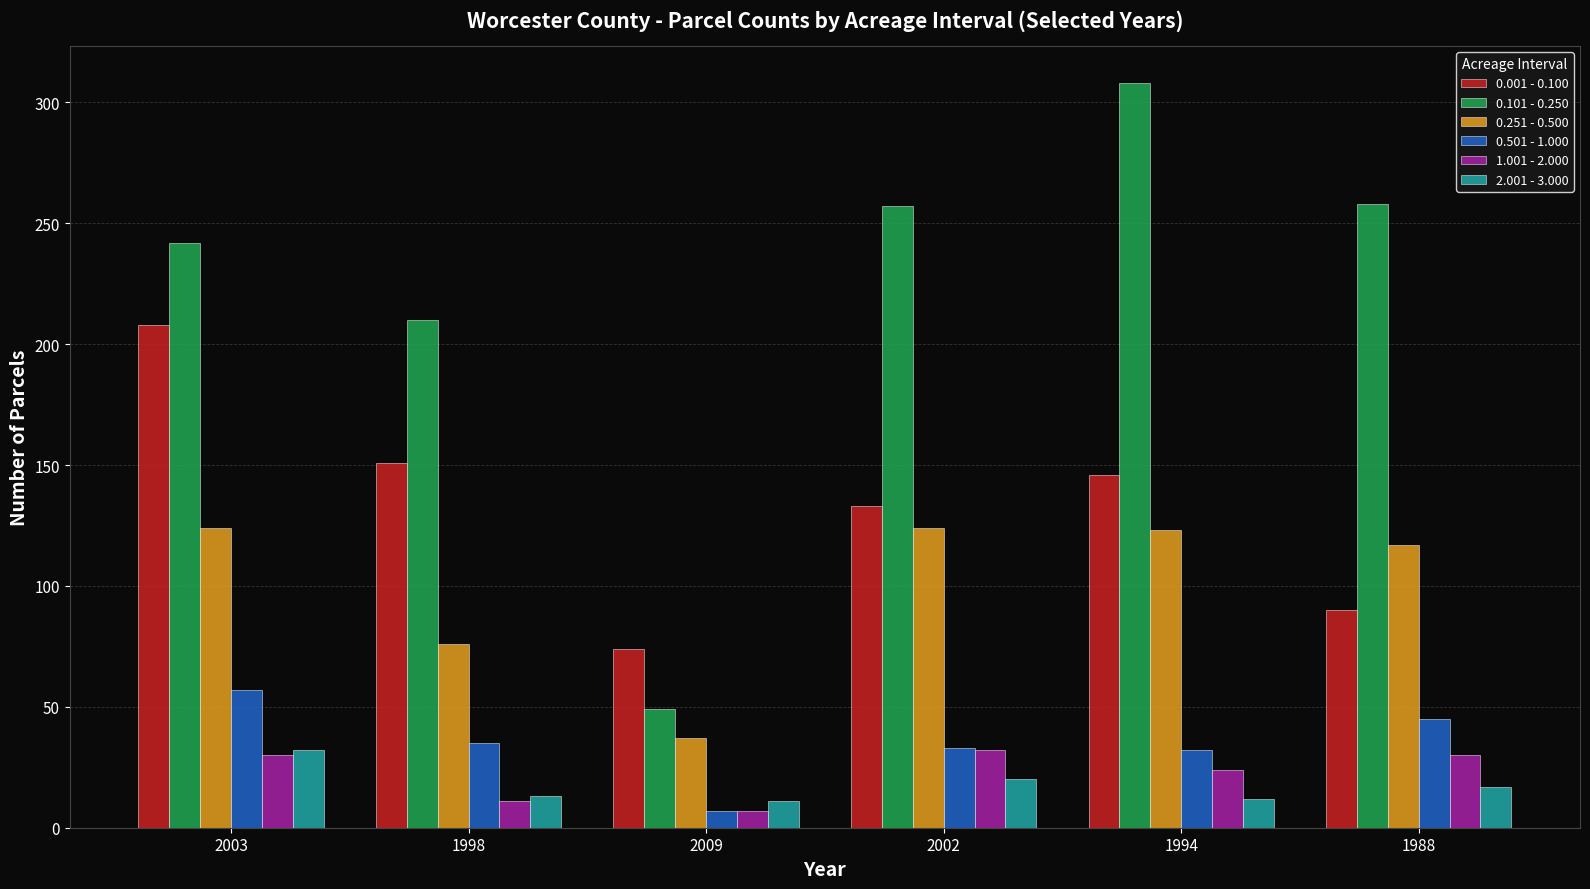

What is the difference between the highest and lowest values at 2009?

67